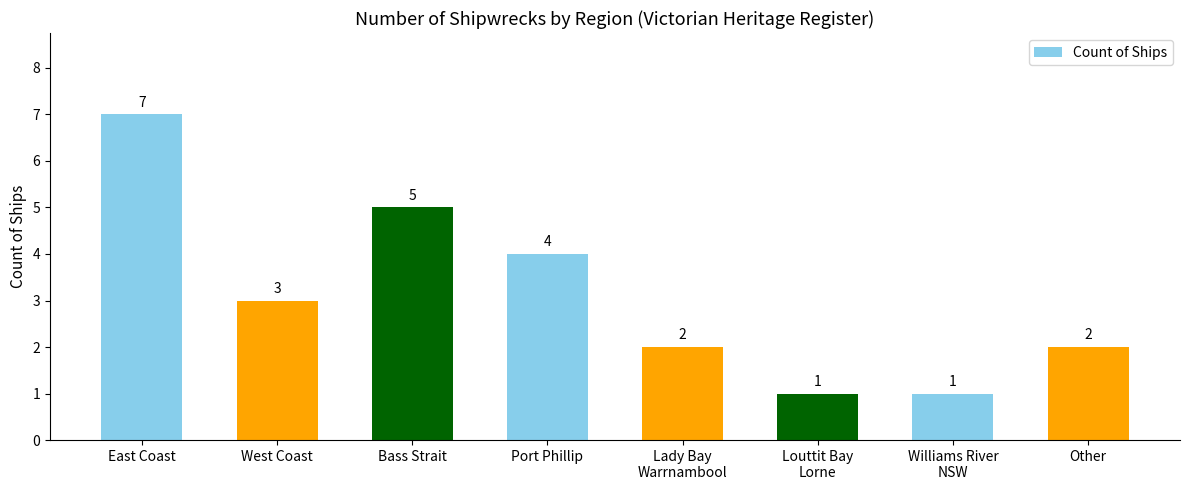

True or false: the data shows 3 at West Coast.

True